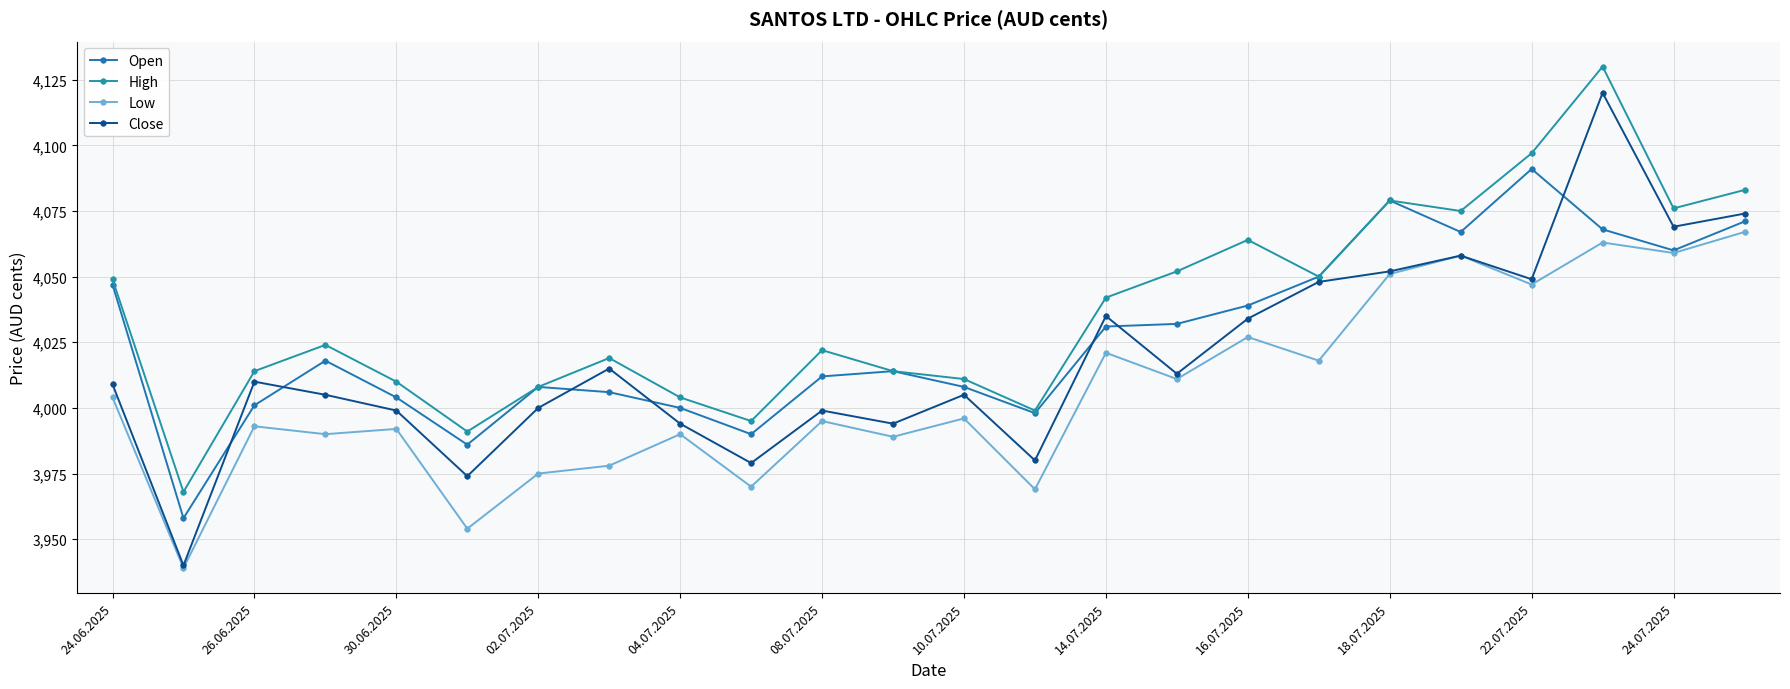

What is the label of the 17th point from the left?

16.07.2025